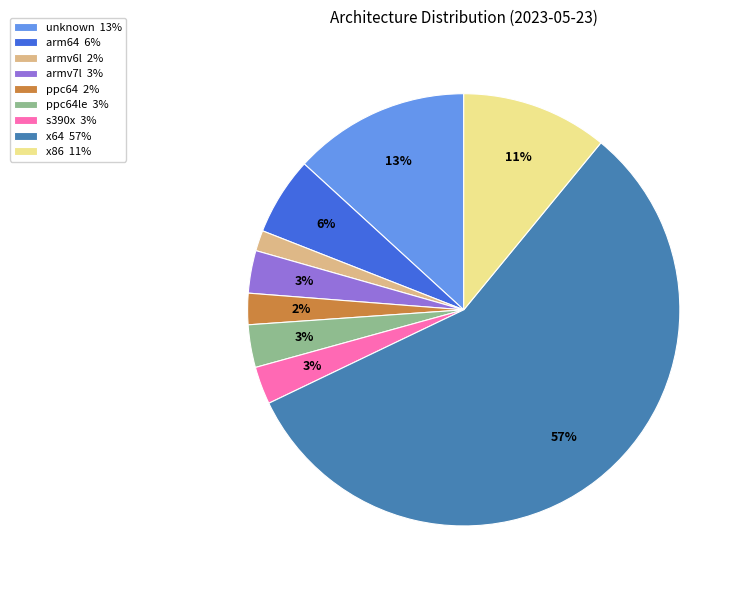

Count the number of slices in the pie.

9